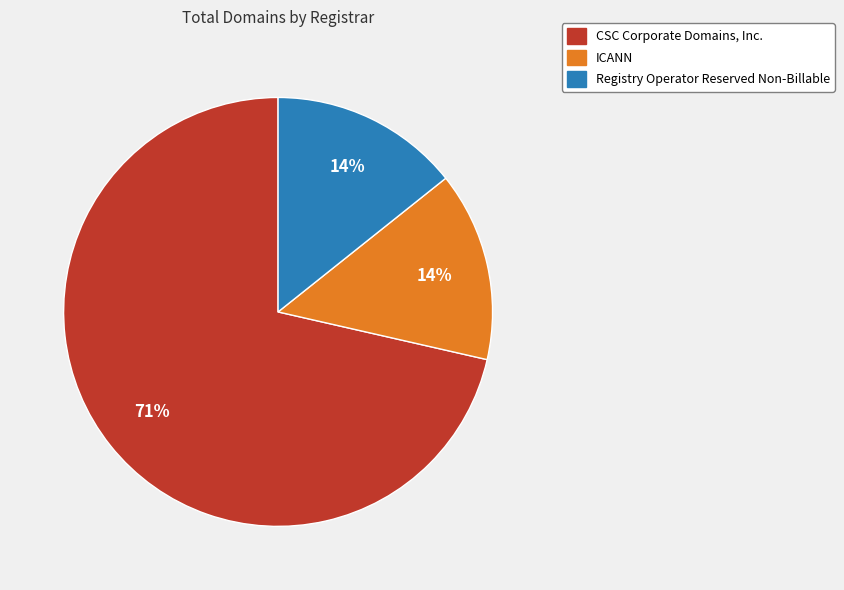

To the nearest percent, what is the average slice percentage?

33%